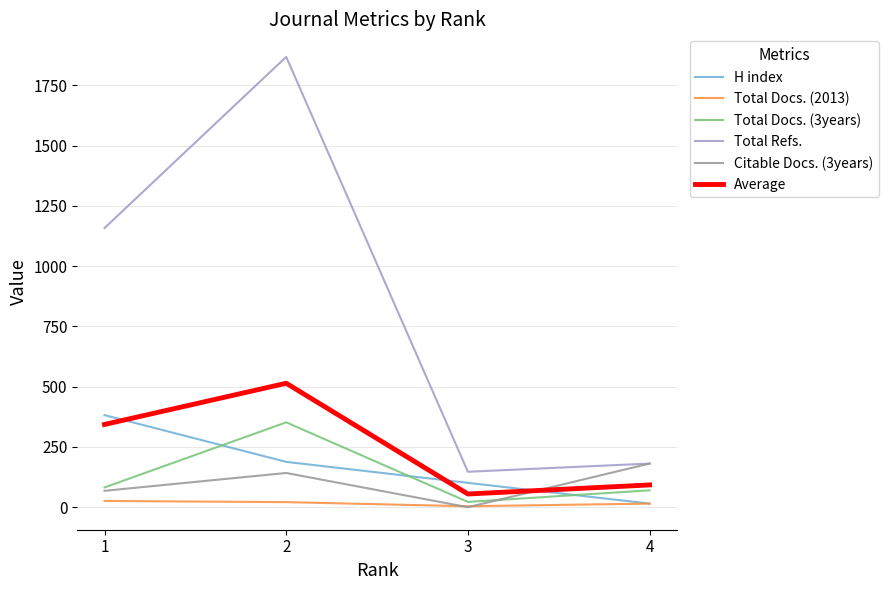

At which category does the chart reach its peak across all series?

2